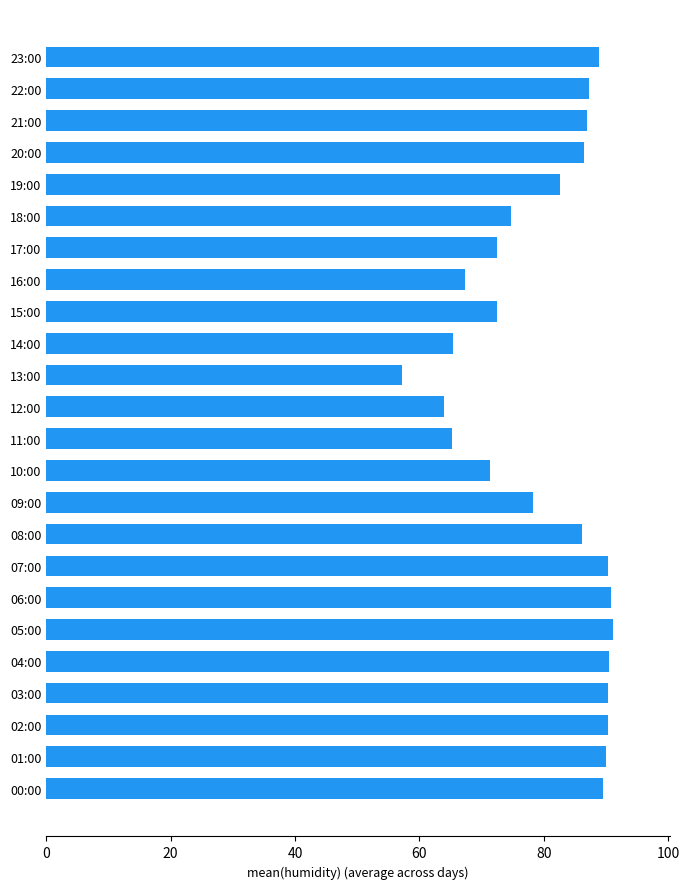

What is the average value?

80.4